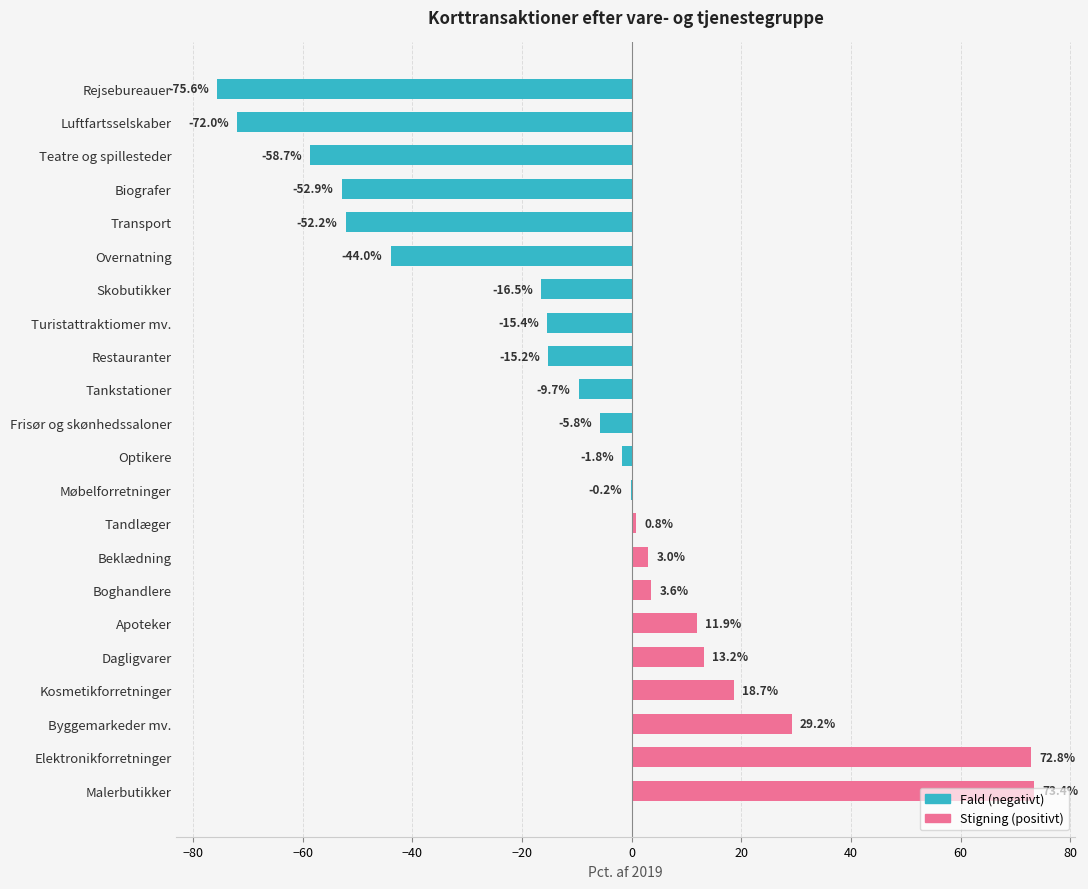

How many data points does each series have?

22